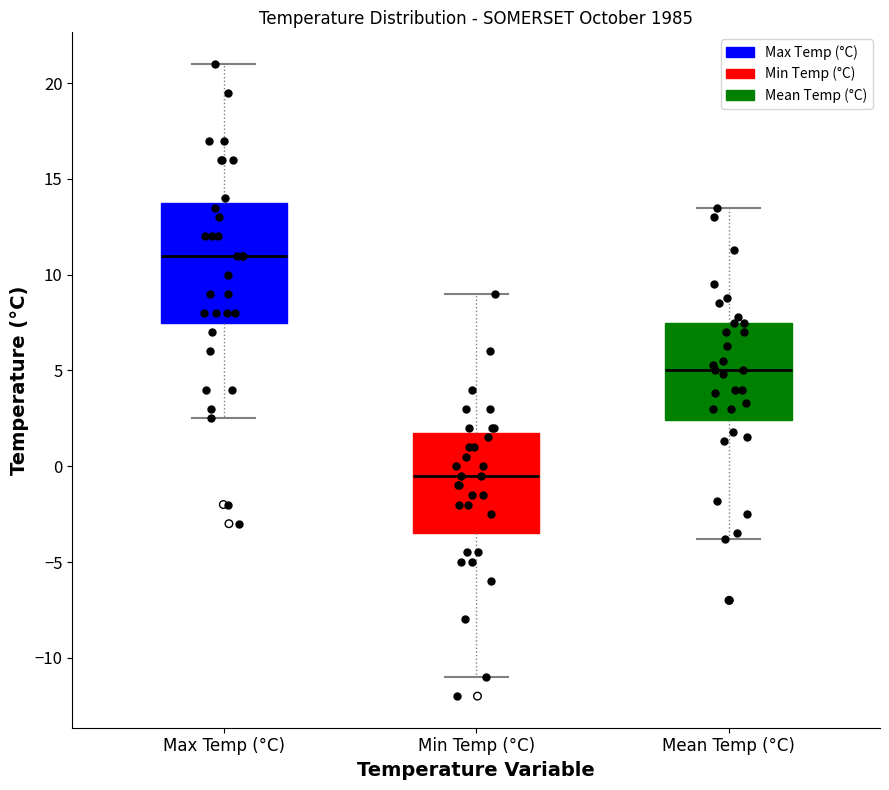

Reading left to right, transcribe this box plot: for each box, give where its median line is, the range the box spans, and where its two whiskers end, as read against the y-axis. The values are not printed on the chart, so give them approximately, as read against the axis.

Max Temp (°C): median 11.0, box 7.5 to 14.0, whiskers 2.5 to 21.0
Min Temp (°C): median -0.5, box -3.5 to 2.0, whiskers -11.0 to 9.0
Mean Temp (°C): median 5.0, box 2.5 to 7.5, whiskers -4.0 to 13.5